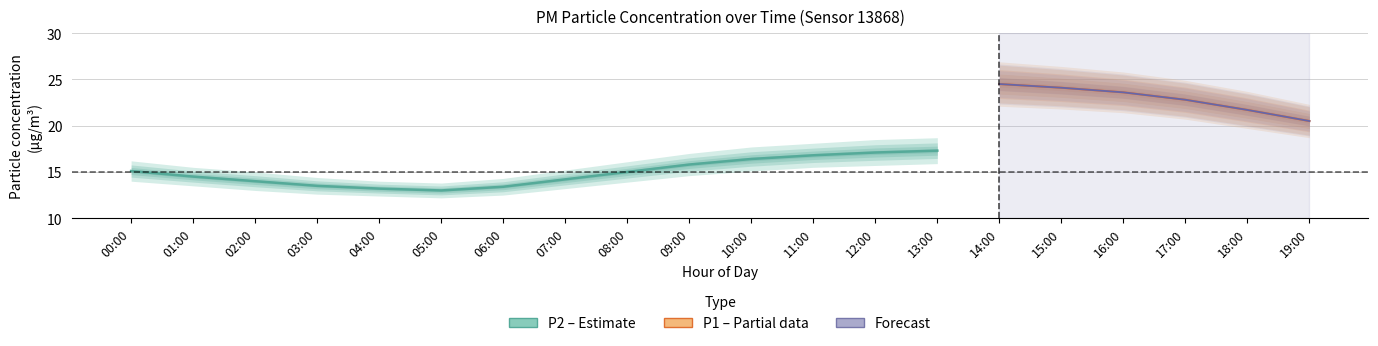

What position from the left is 01:00?

2